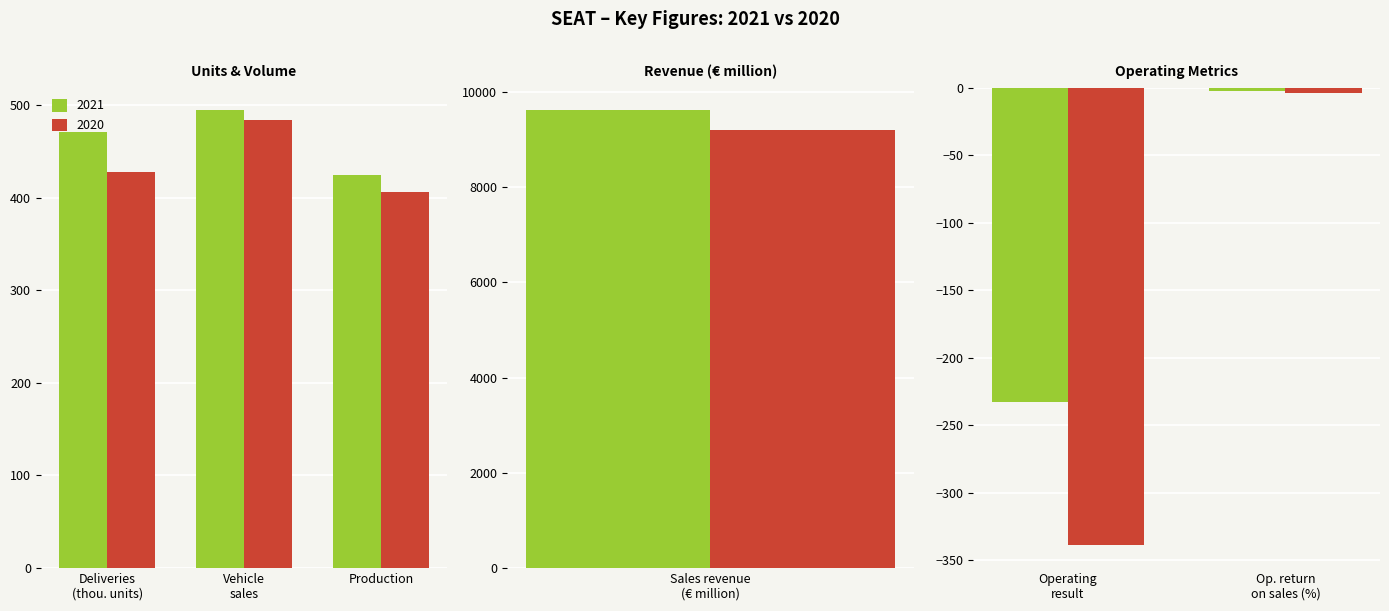

At which label is 2021 closest to 4690?

Vehicle sales